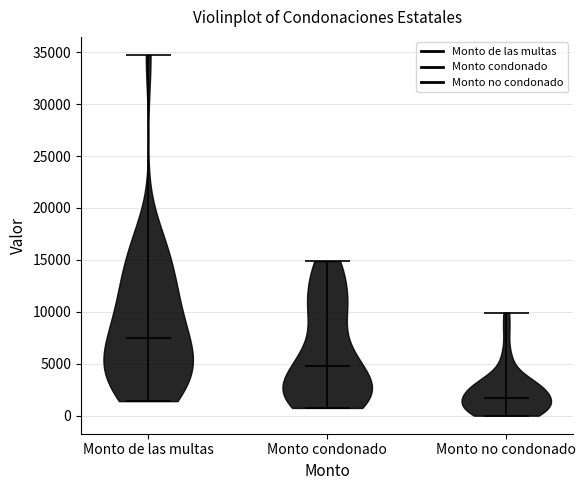

Reading left to right, read every violin against the y-axis: where its median line is, and the lowest and highest points it reaches. The values are not printed on the chart, so give them approximately, as read against the axis.

Monto de las multas: median line 7500, lowest point 1500, highest point 34500
Monto condonado: median line 5000, lowest point 500, highest point 15000
Monto no condonado: median line 1500, lowest point 0, highest point 10000